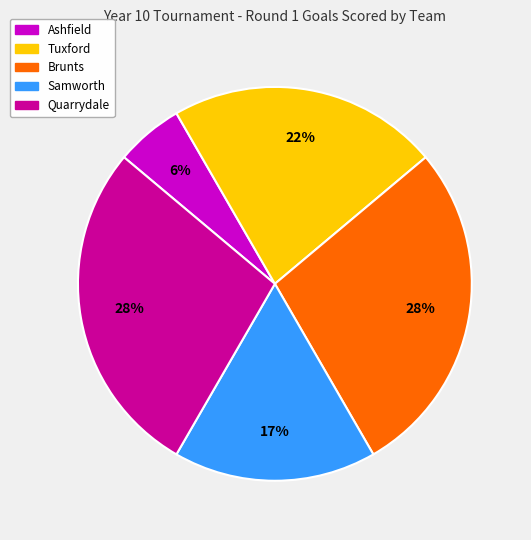

To the nearest percent, what is the difference between the largest and smallest slice percentages?

22%